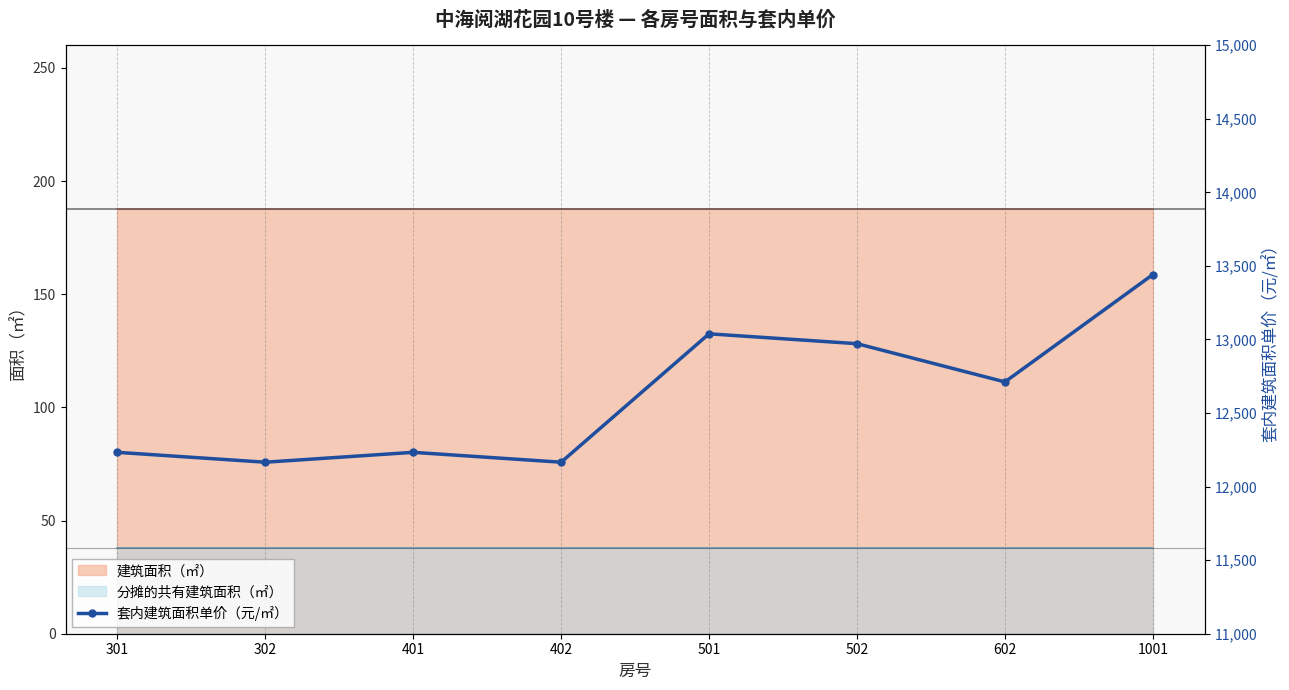

What is the maximum value for 分摊的共有建筑面积（㎡）?

38.1